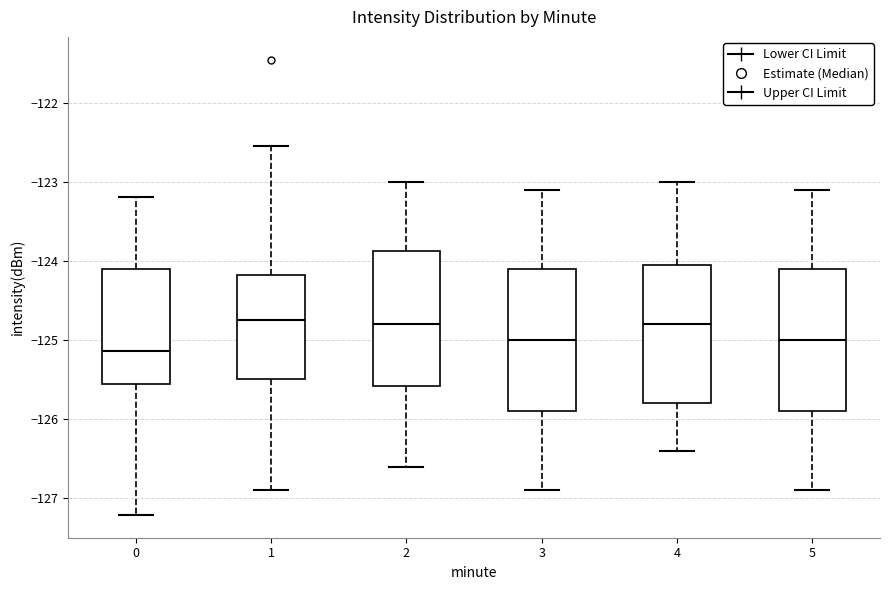

Reading left to right, read every box against the y-axis: the position of its median line, the range the box covers, and the ends of its whiskers. The values are not printed on the chart, so give them approximately, as read against the axis.

0: median -125.1, box -125.6 to -124.1, whiskers -127.2 to -123.2
1: median -124.7, box -125.5 to -124.2, whiskers -126.9 to -122.5
2: median -124.8, box -125.6 to -123.9, whiskers -126.6 to -123.0
3: median -125.0, box -125.9 to -124.1, whiskers -126.9 to -123.1
4: median -124.8, box -125.8 to -124.0, whiskers -126.4 to -123.0
5: median -125.0, box -125.9 to -124.1, whiskers -126.9 to -123.1